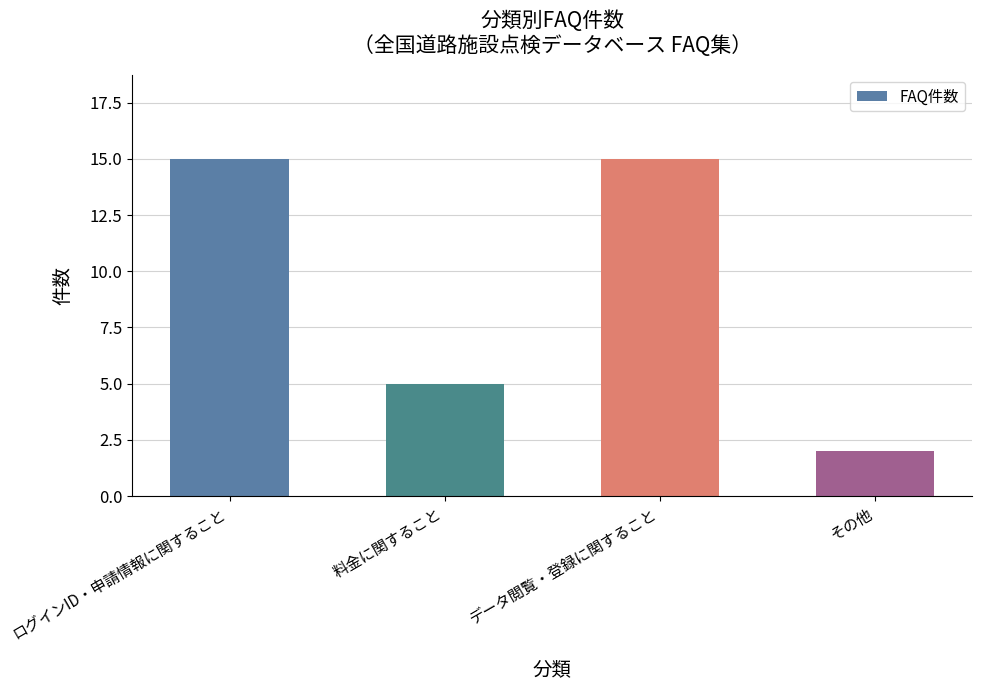

What is the label of the 1st bar from the left?

ログインID・申請情報に関すること